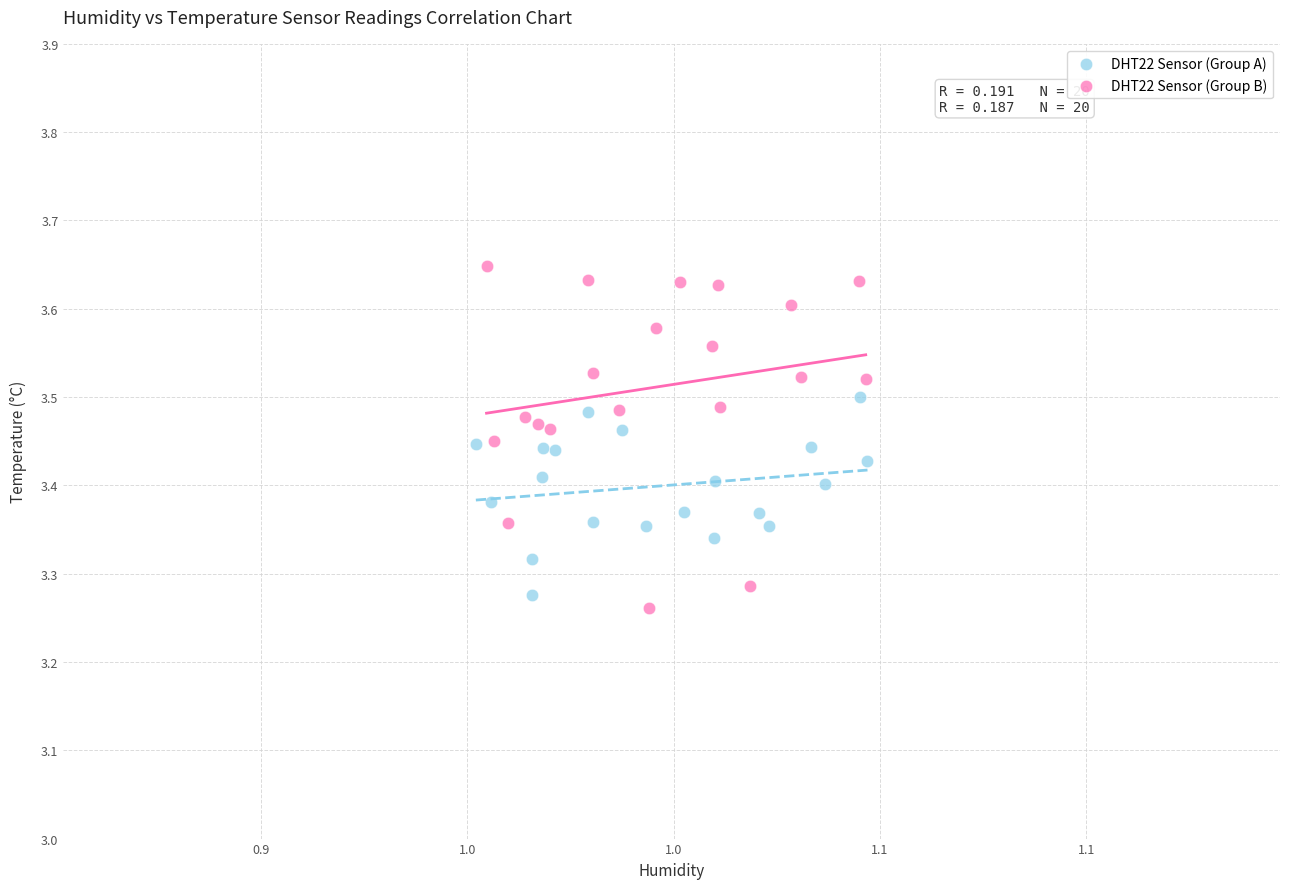

Which series has the widest spread of Y values?

DHT22 Sensor (Group B)